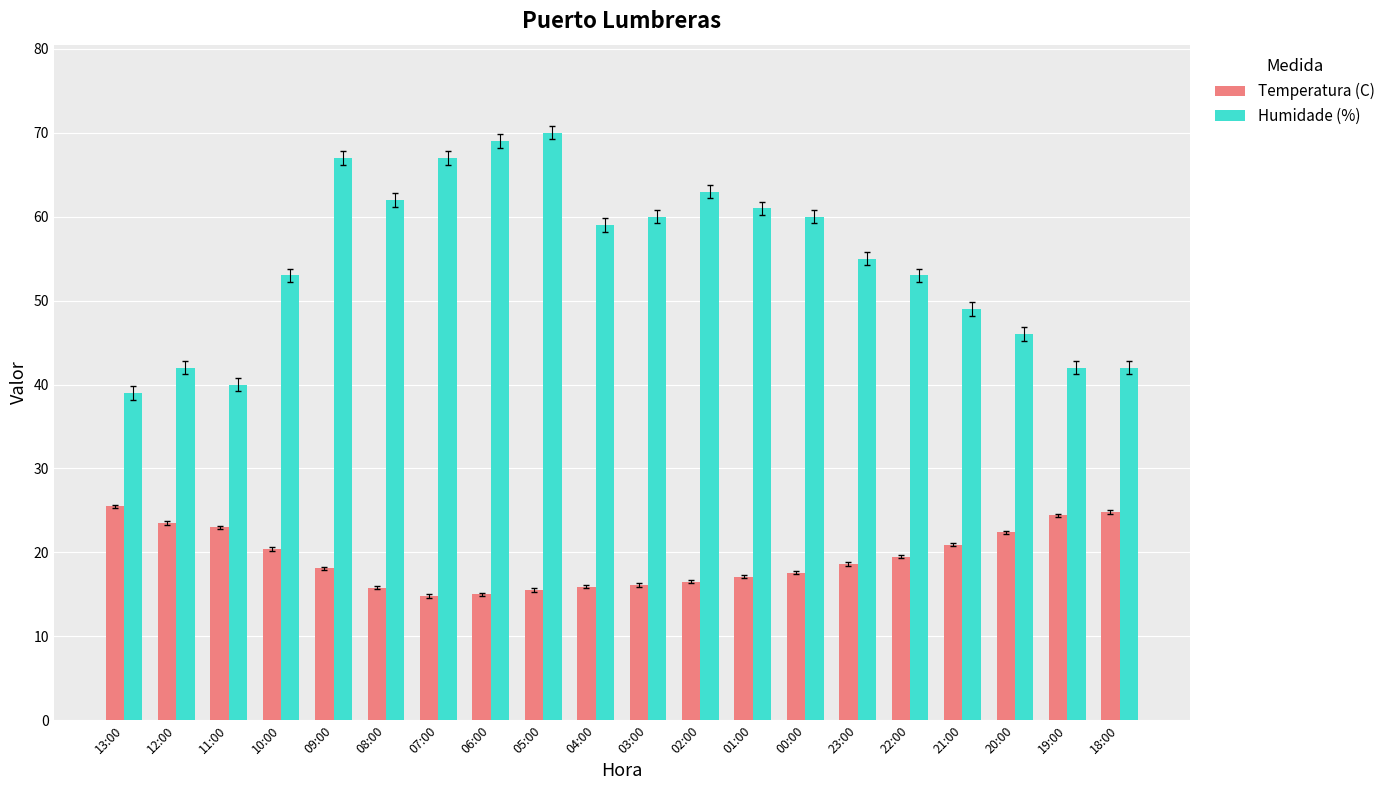

What is the smallest value displayed?

14.8